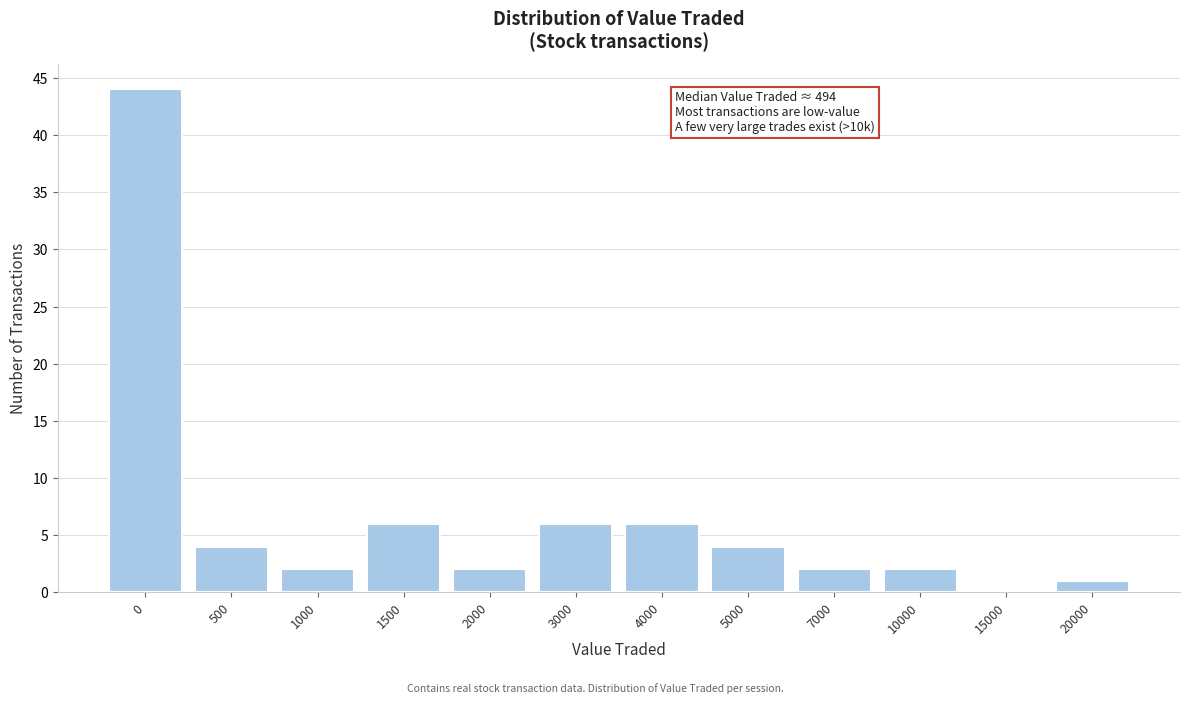

Reading right to left, transcribe all the data shown in this chart.

20000=1	15000=0	10000=2	7000=2	5000=4	4000=6	3000=6	2000=2	1500=6	1000=2	500=4	0=44